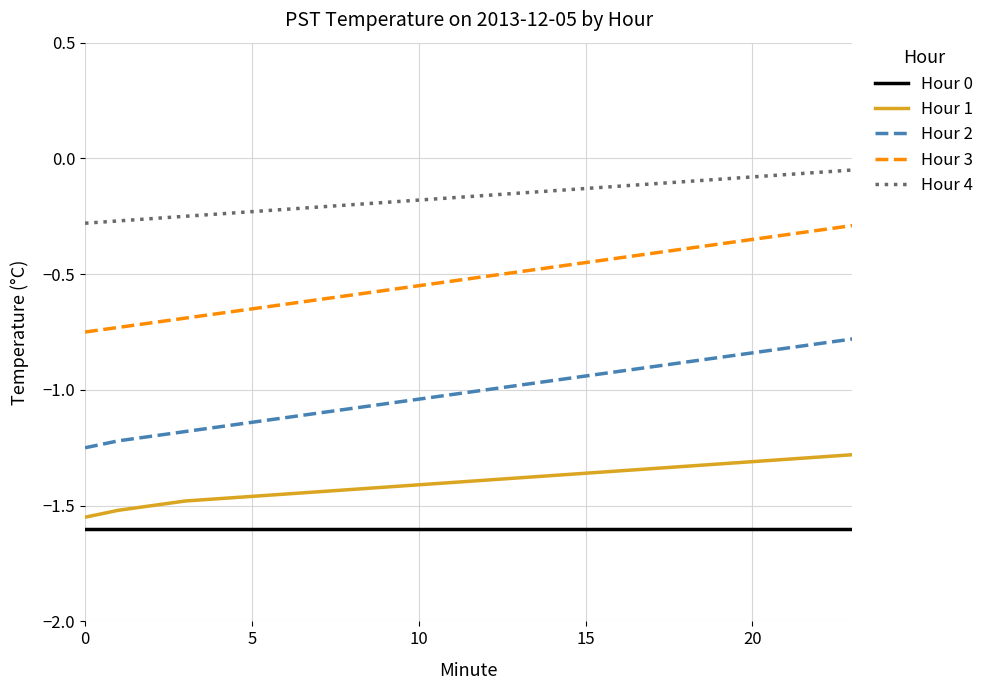

List the series in order of their peak value, lowest first.

Hour 0, Hour 1, Hour 2, Hour 3, Hour 4